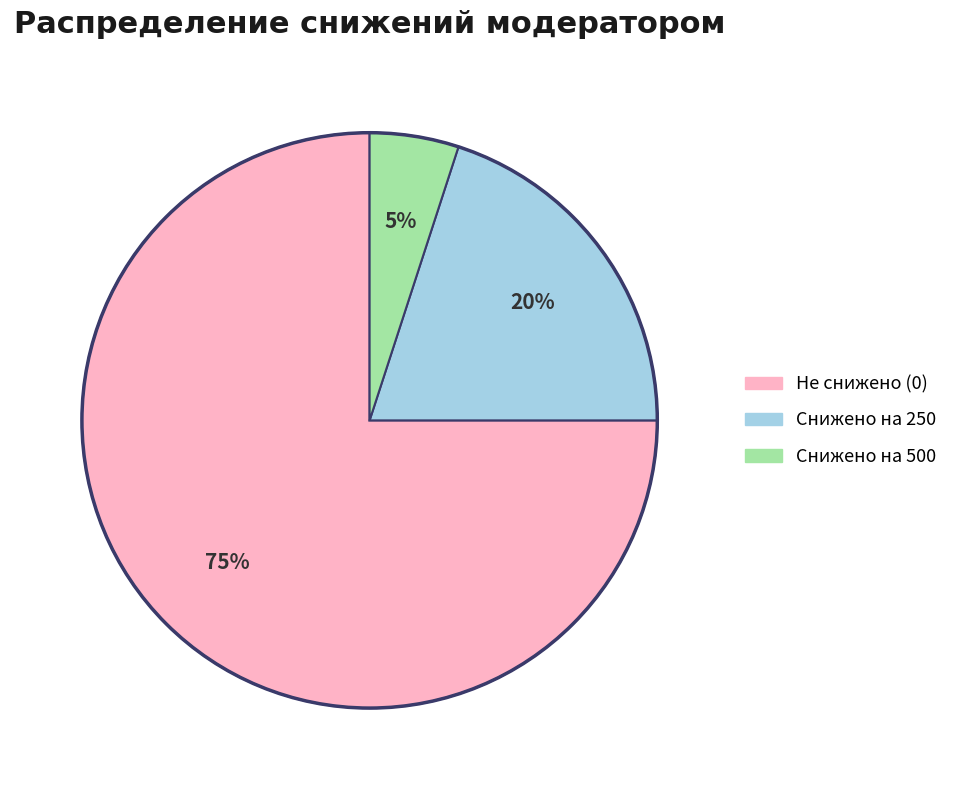

Is there any slice that represents more than half of the pie?

Yes